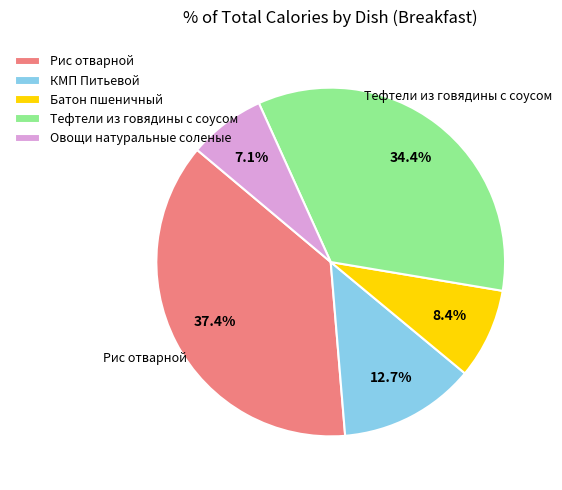

How much of the chart is everything except Овощи натуральные соленые?

92.9%